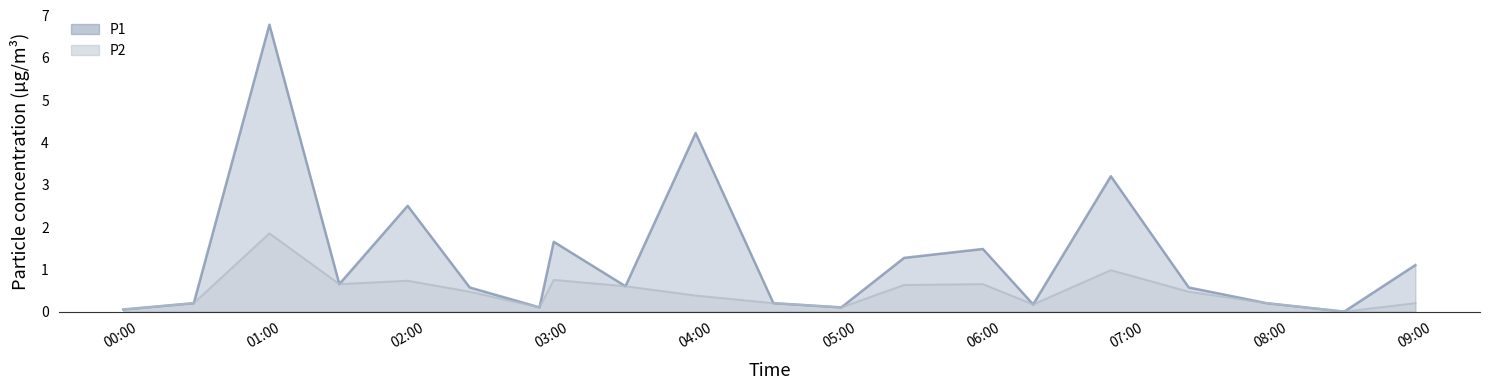

Between 04:30 and 05:30, which series saw the biggest shift?

P1